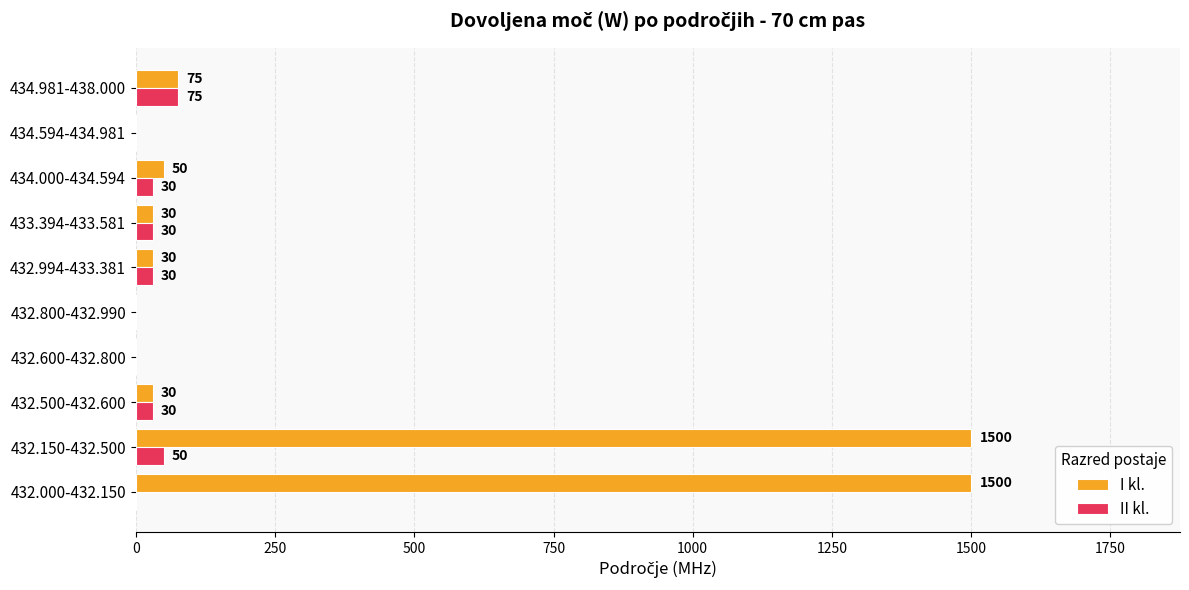

What is the highest value of the I kl. series?

1500